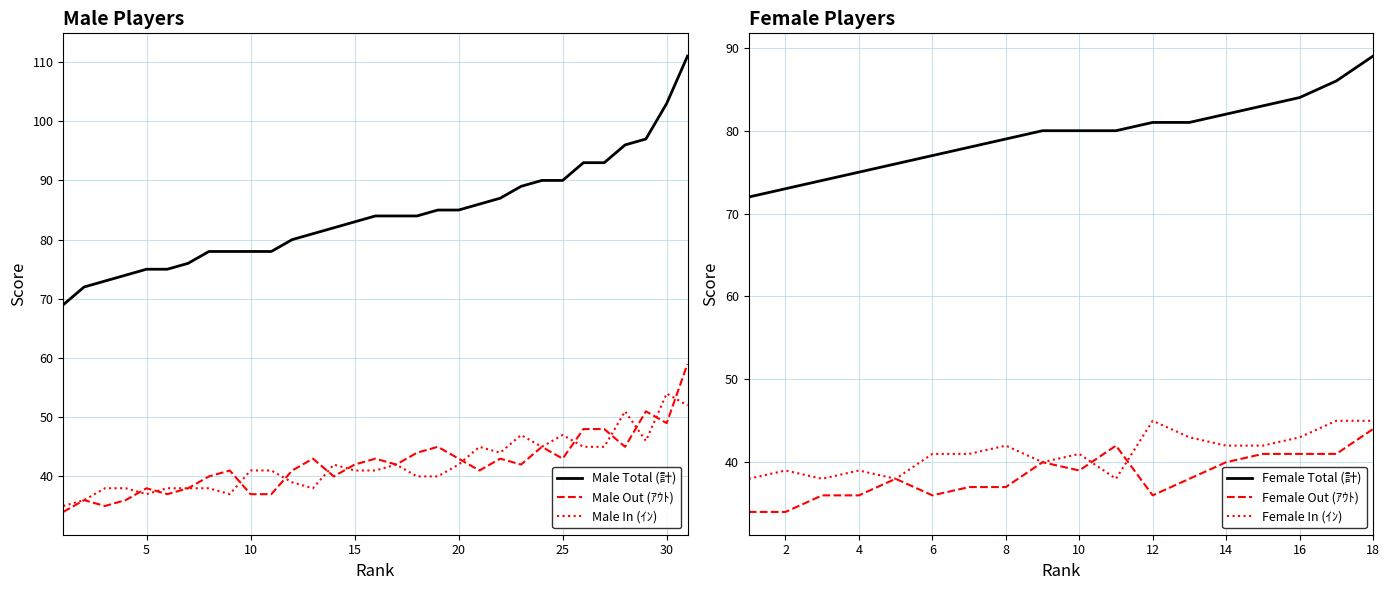

True or false: Male In (ｲﾝ) and Male Total (計) cross at least once.

False